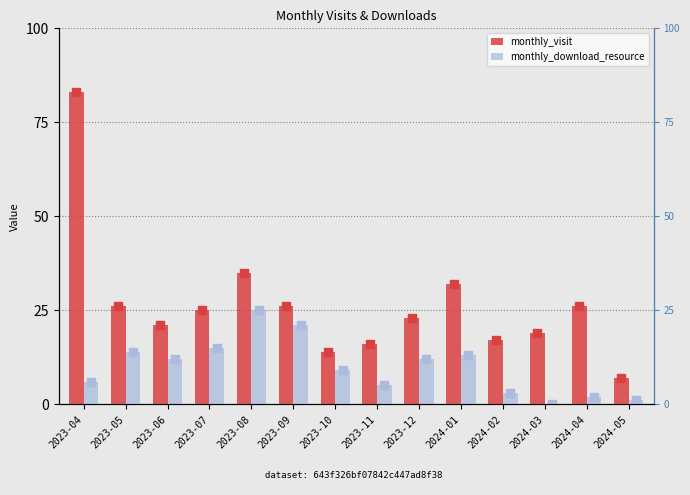

What are all the series names shown in the legend?

monthly_visit, monthly_download_resource